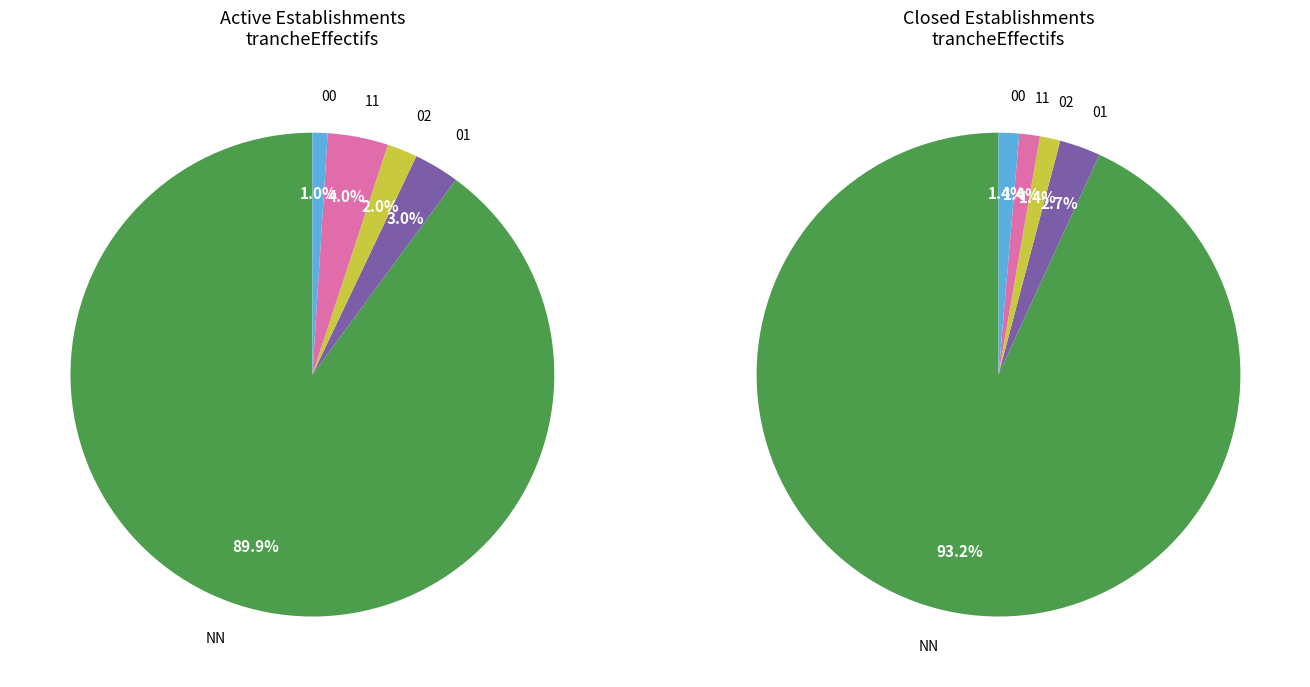

Which category accounts for the majority?

NN